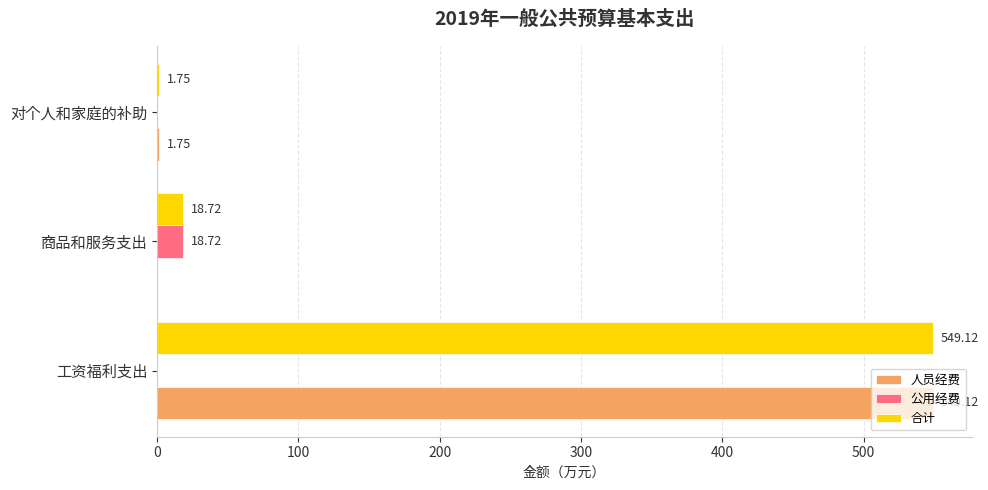

Which series changed the most between 工资福利支出 and 商品和服务支出?

人员经费